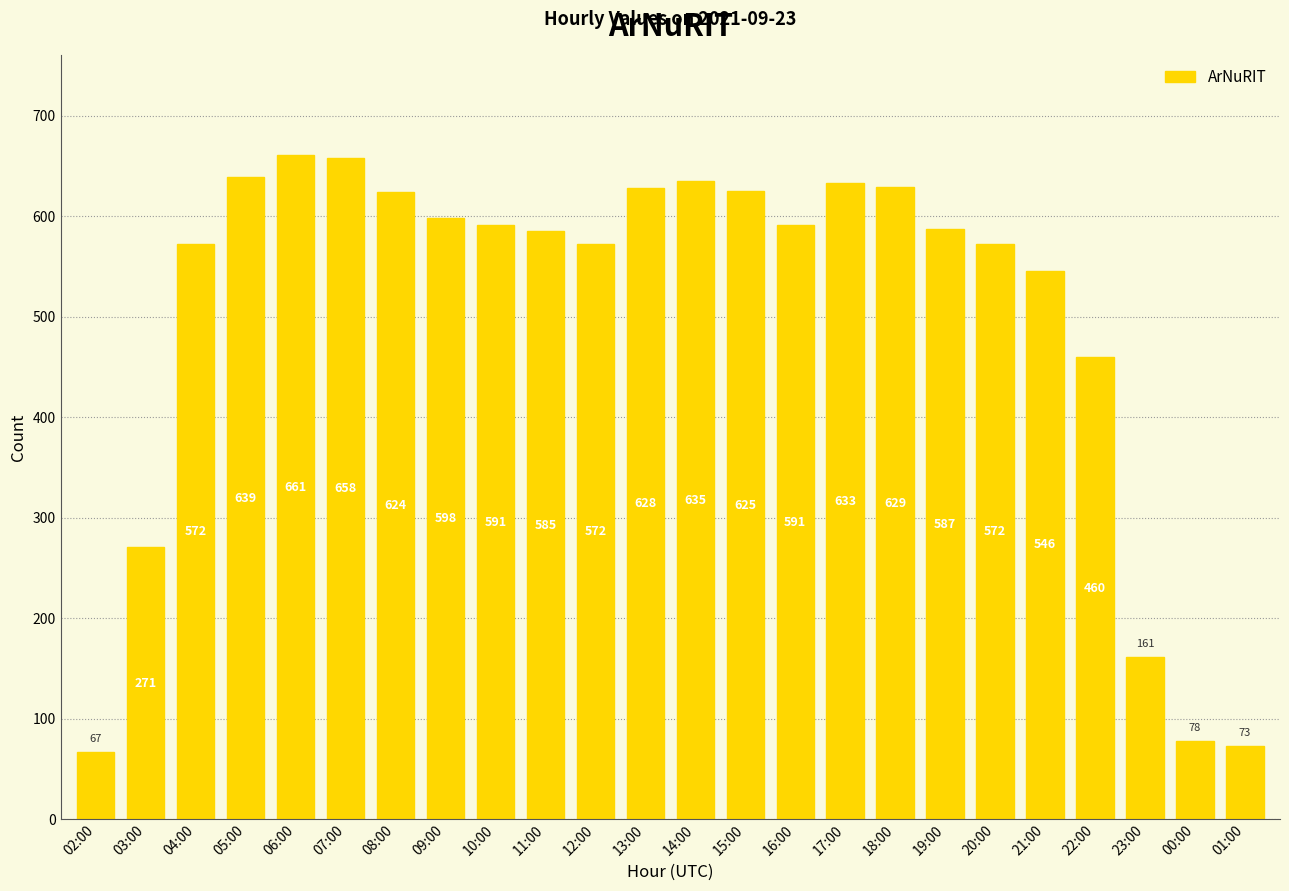

The value at 03:00 is 271. True or false?

True